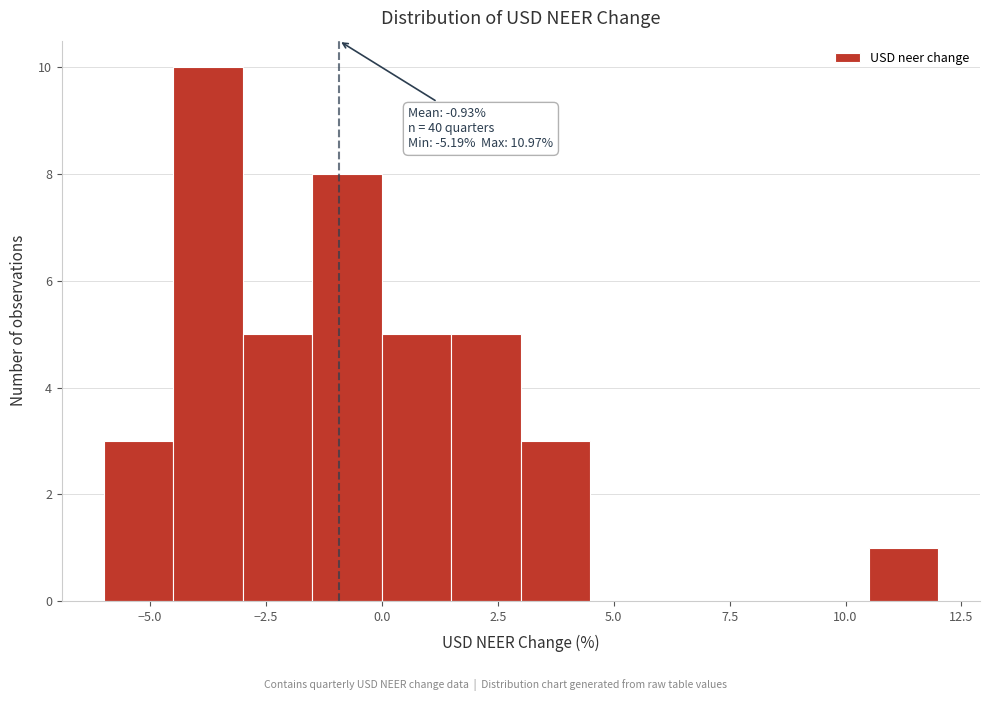

Read against the x-axis, roughly where is the centre of the tallest bar?

-3.5